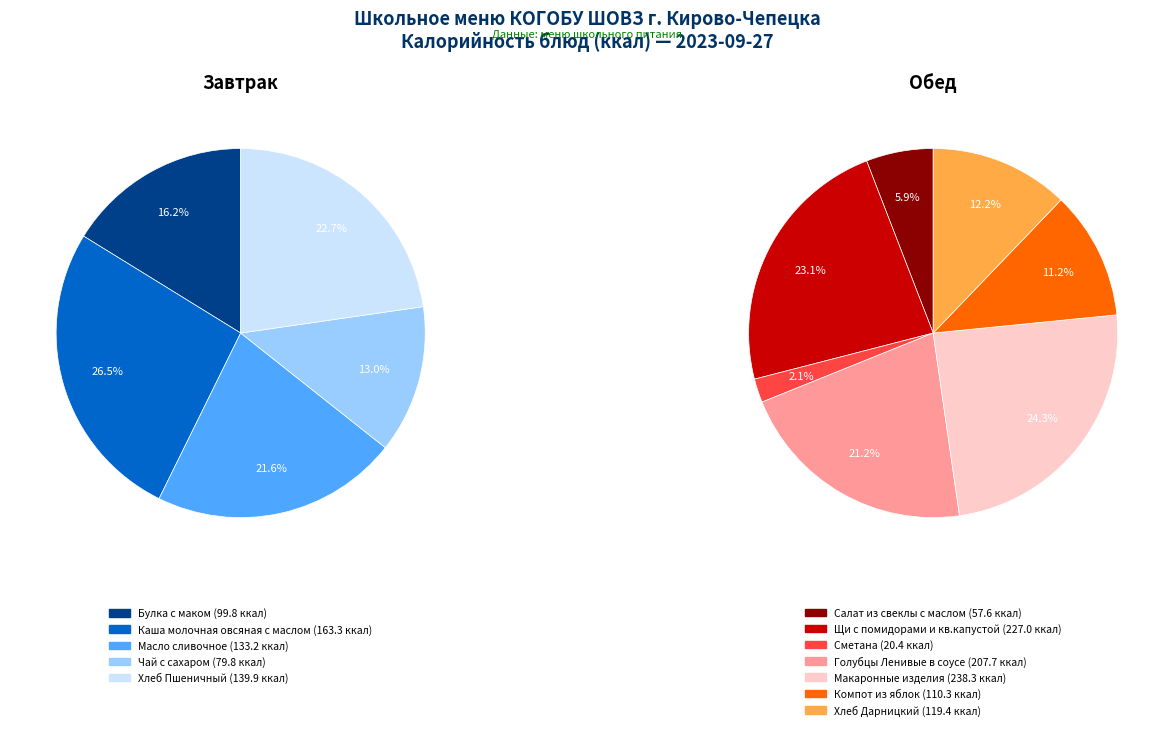

Is the sum of Салат из свеклы с маслом and Хлеб Пшеничный greater than half?

No